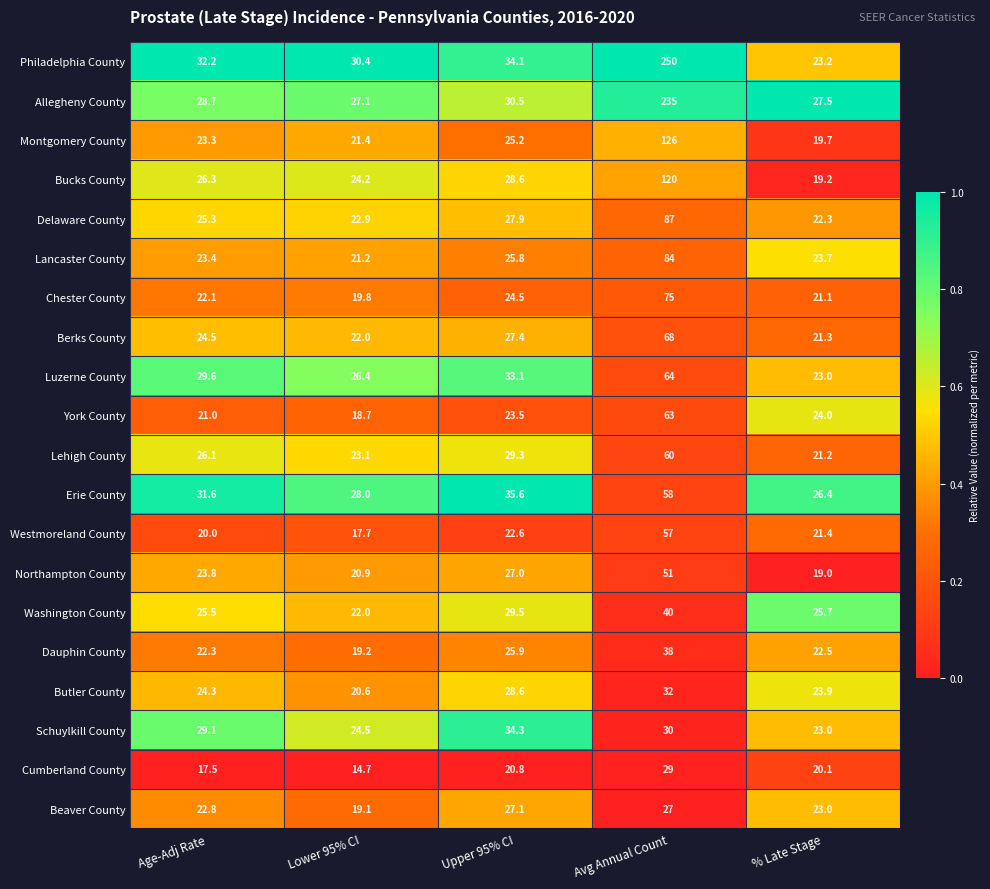

What is the sum of all York County values?

150.2